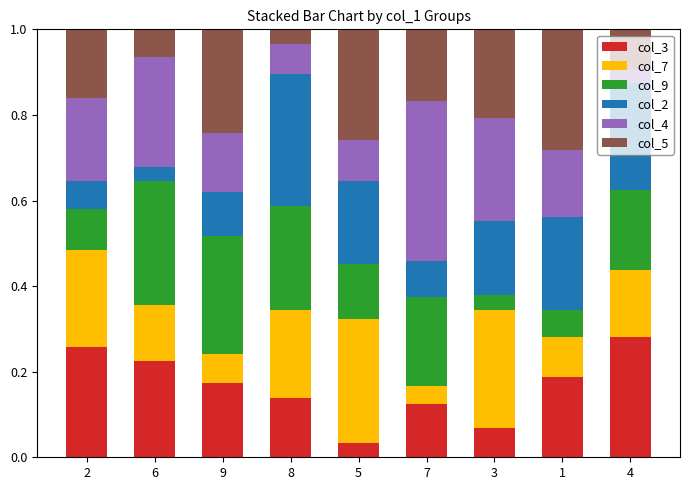

Which category has the highest value in the col_3 series?

4